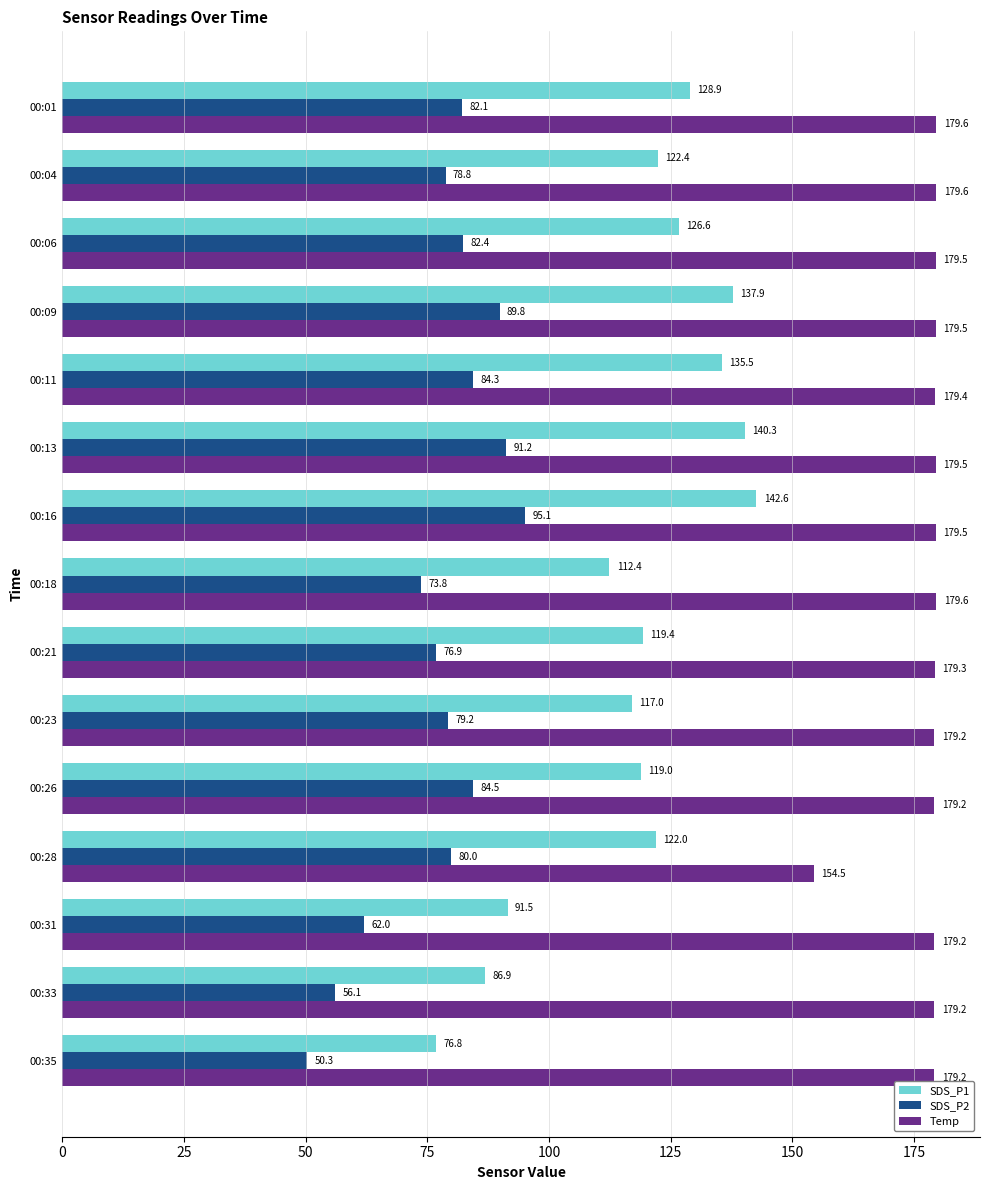

What is the spread (max minus min) of values at 00:33?

123.1